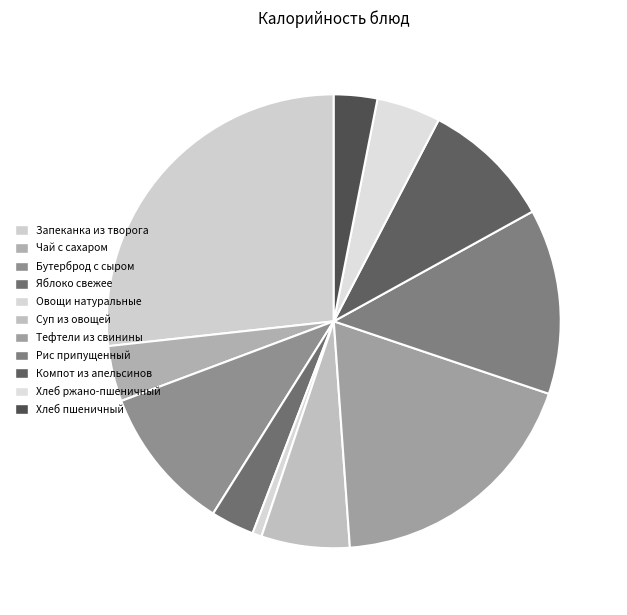

The Бутерброд с сыром slice represents 24% of the pie. True or false?

False